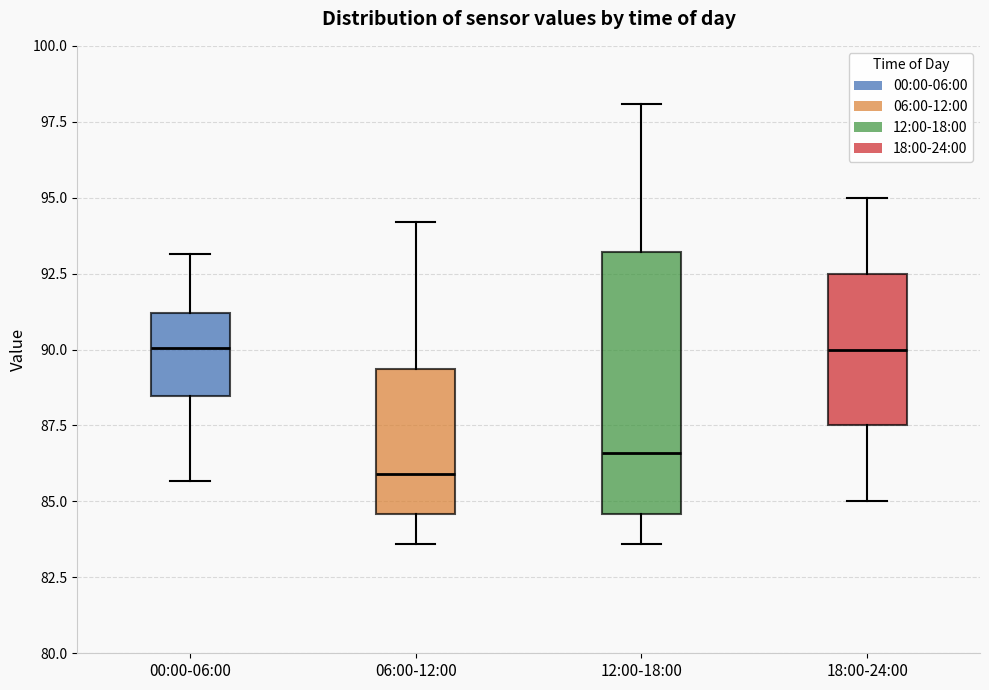

Which box has the lowest median line?

06:00-12:00